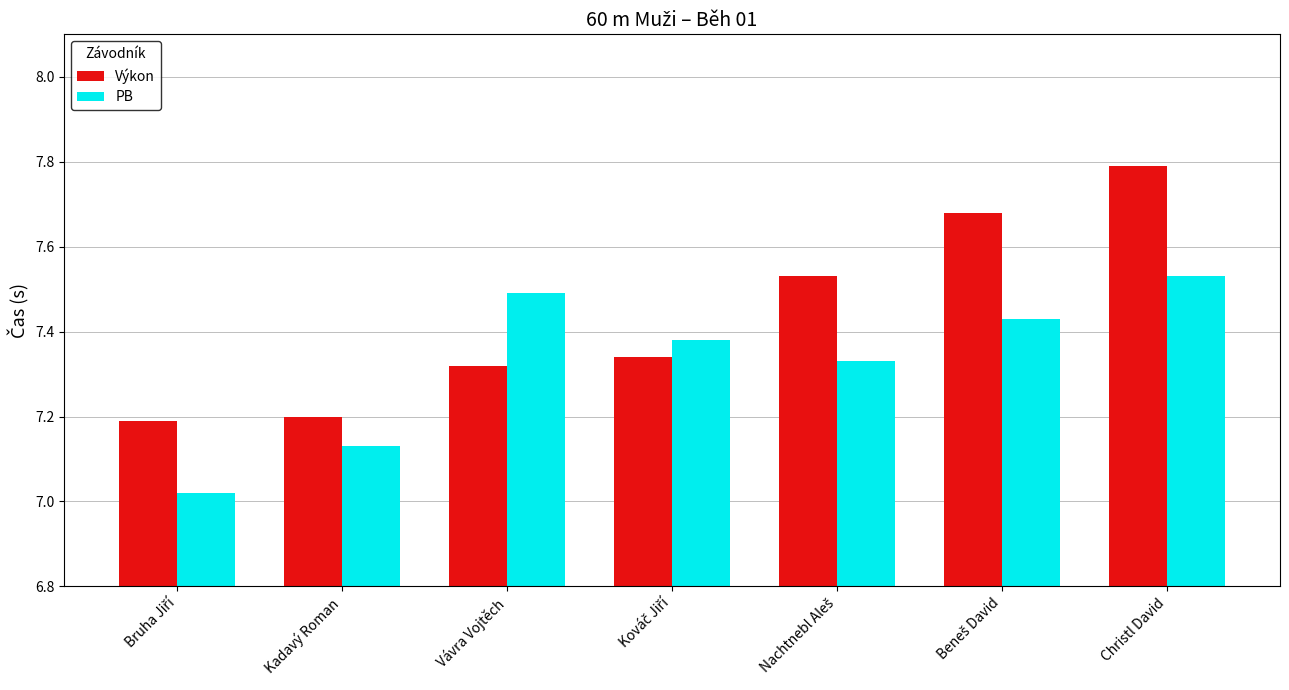

What is the difference between the highest and lowest values at Christl David?

0.3